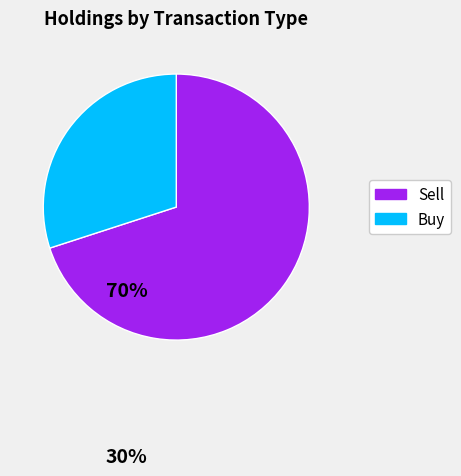

Between Sell and Buy, which is larger?

Sell